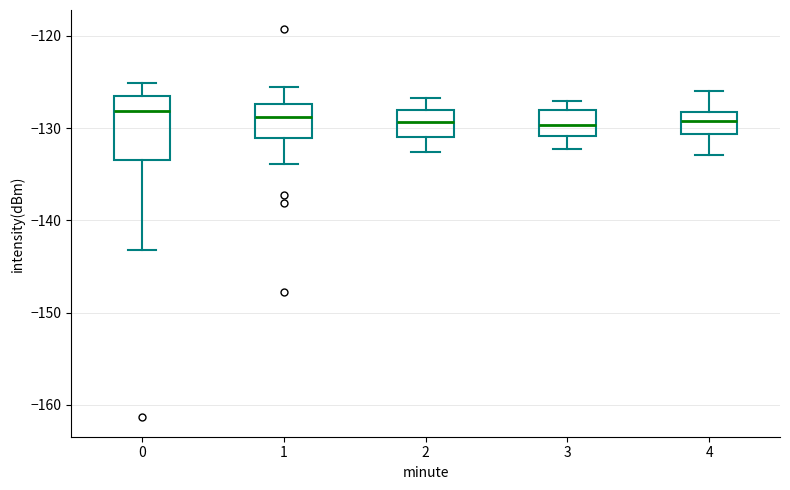

Which box is the tallest, from its lower edge to its upper edge?

0